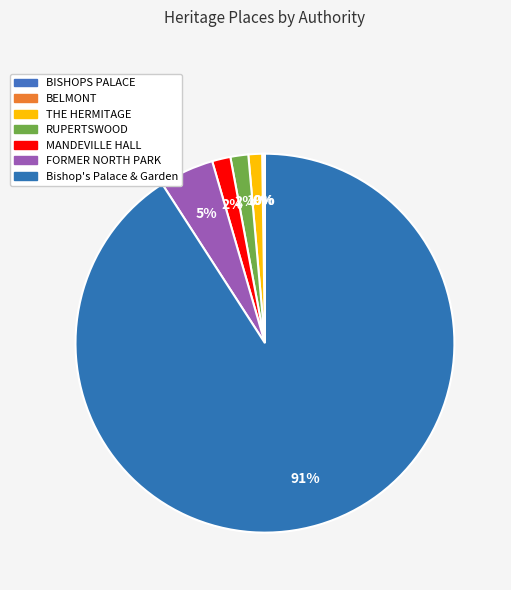

Which slice is the largest?

Bishop's Palace & Garden